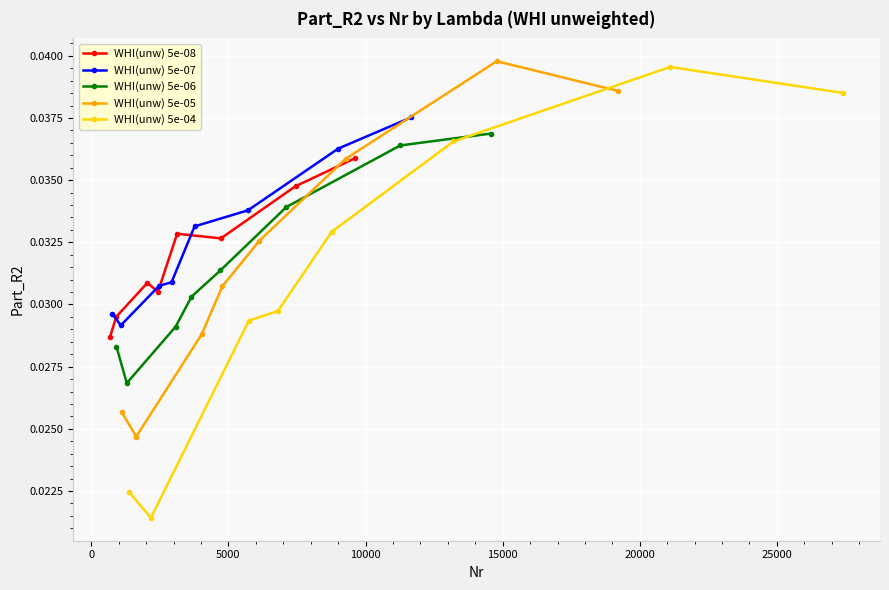

List the series in order of their peak value, lowest first.

WHI(unw) 5e-08, WHI(unw) 5e-06, WHI(unw) 5e-07, WHI(unw) 5e-04, WHI(unw) 5e-05